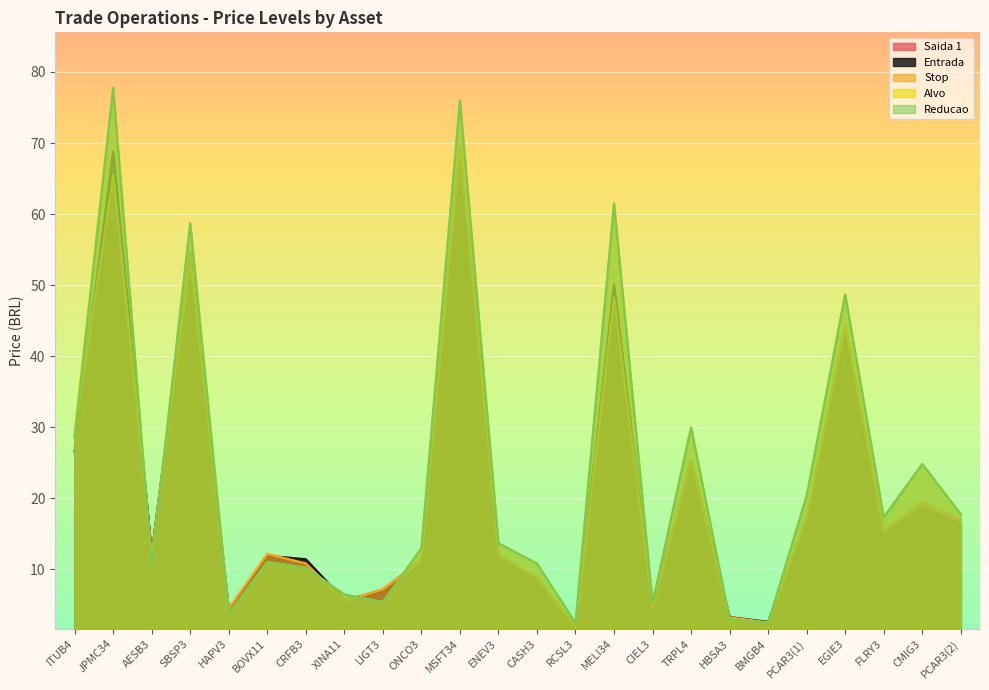

The Saida 1 series shows 4.6 at CIEL3. True or false?

True